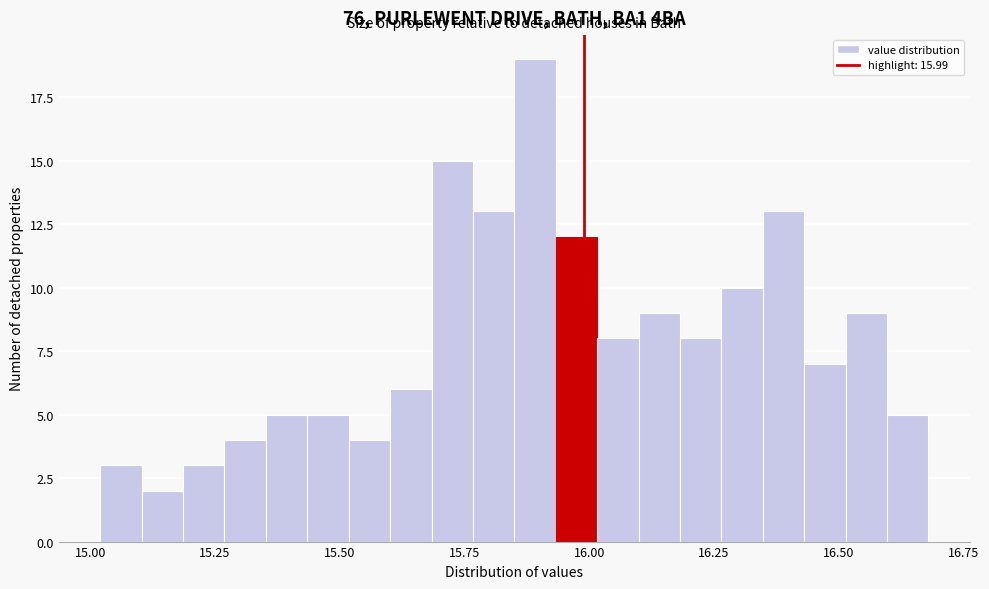

Read against the x-axis, roughly where is the centre of the tallest bar?

15.90